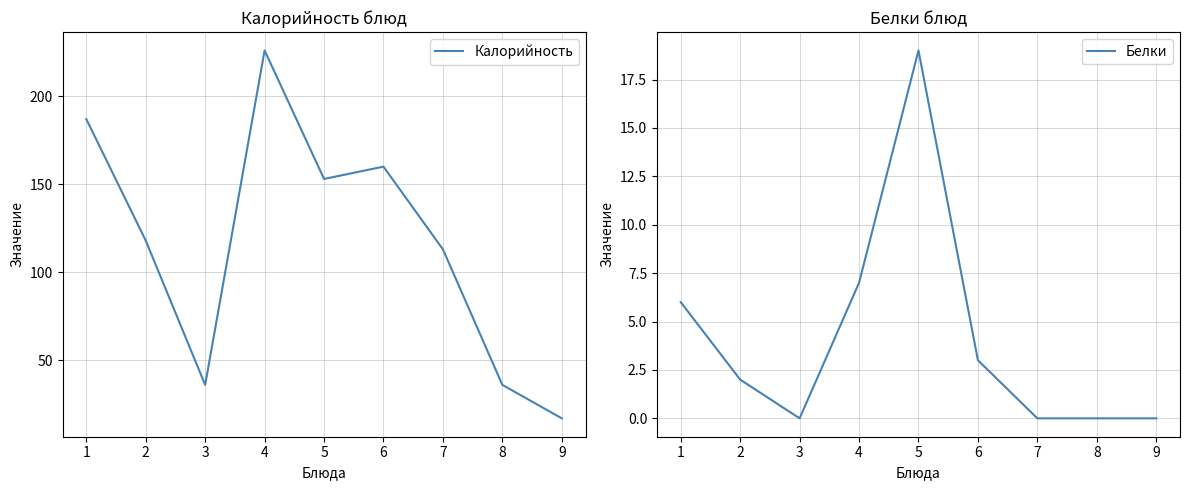

How many lines are shown in the chart?

2